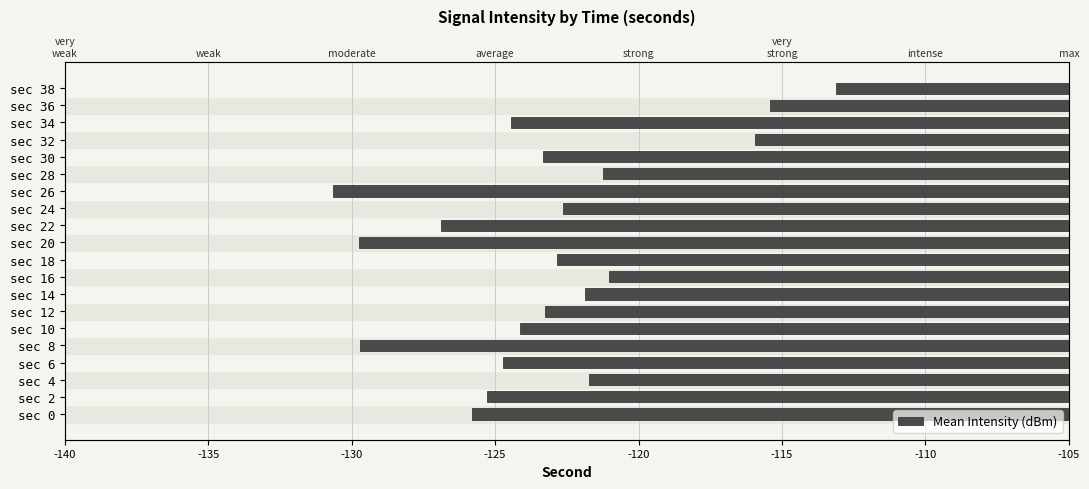

The chart shows a value of -122.8 at sec 18. True or false?

True